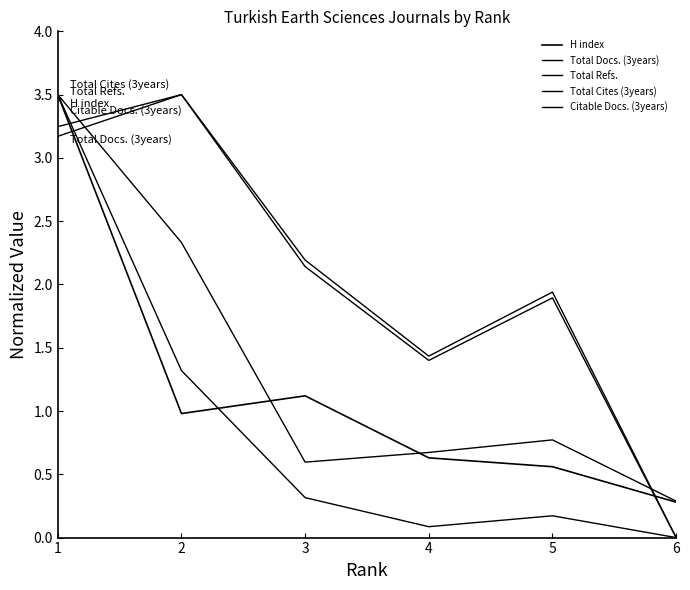

How many lines are shown in the chart?

5